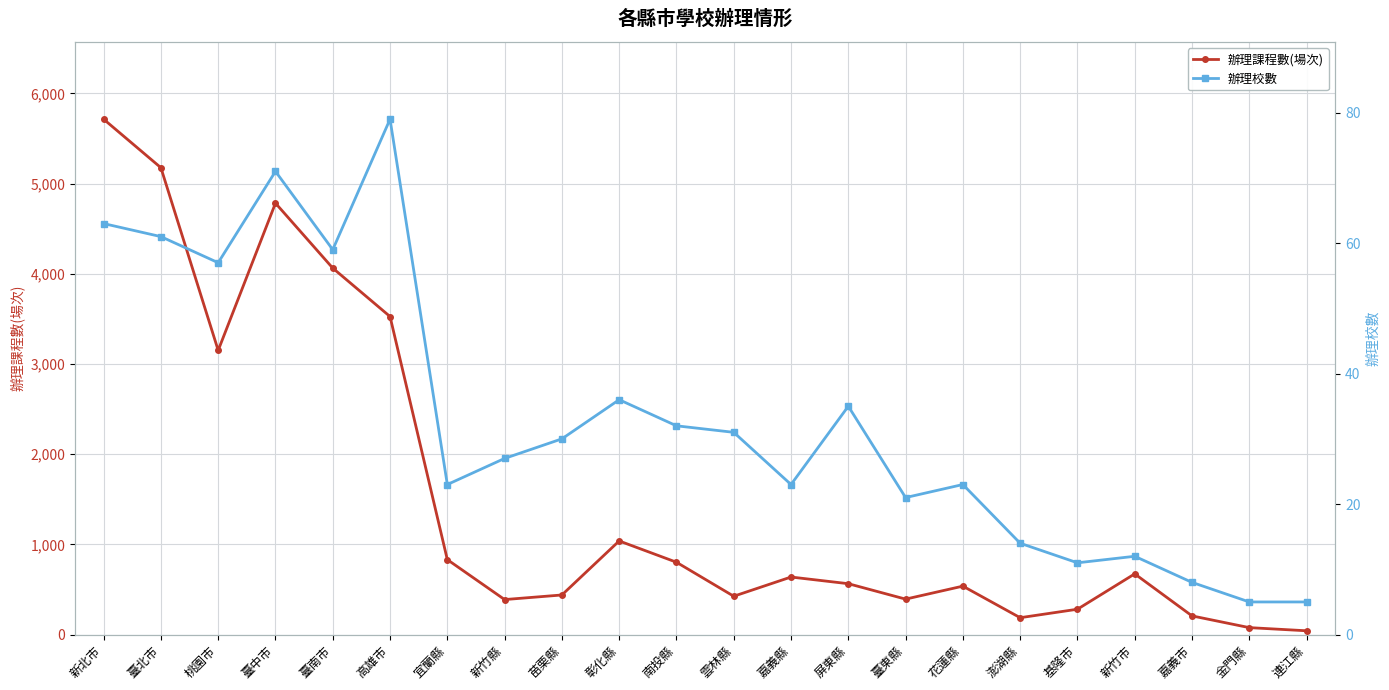

What is the label of the 16th point from the left?

花蓮縣